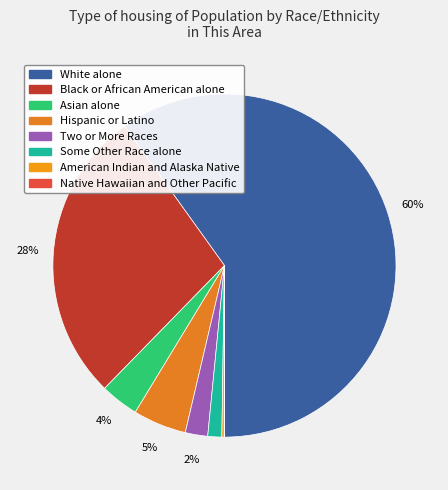

True or false: Black or African American alone accounts for 28% of the total.

True